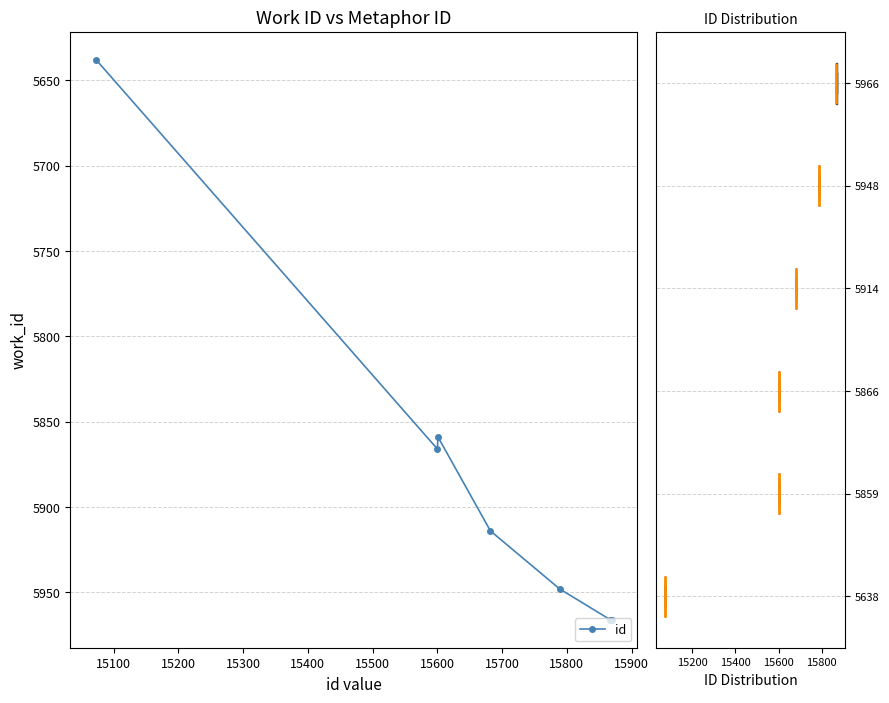

What is the average value?

5890